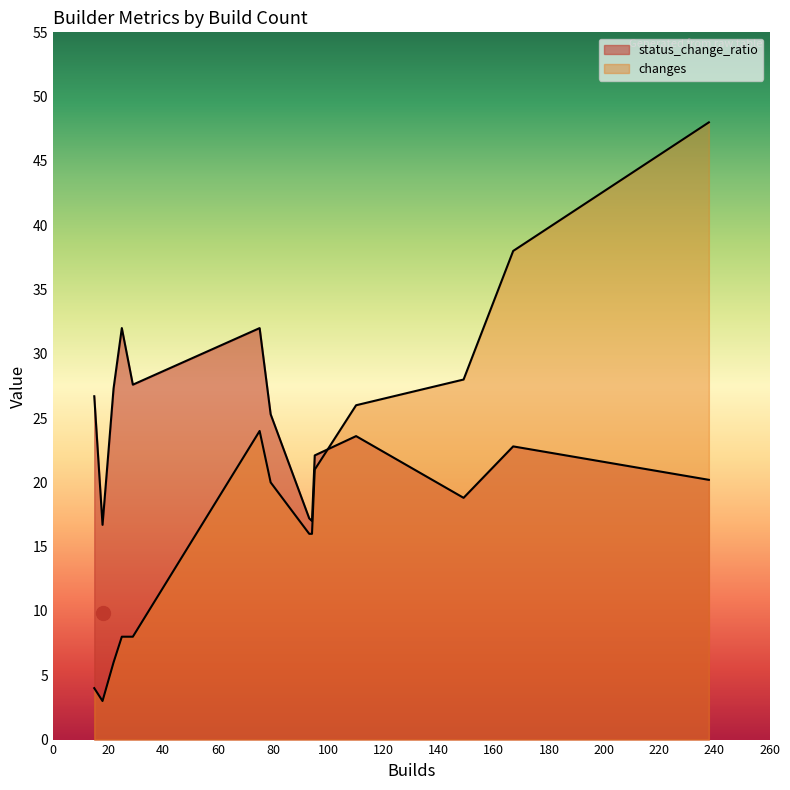

What are all the series names shown in the legend?

status_change_ratio, changes